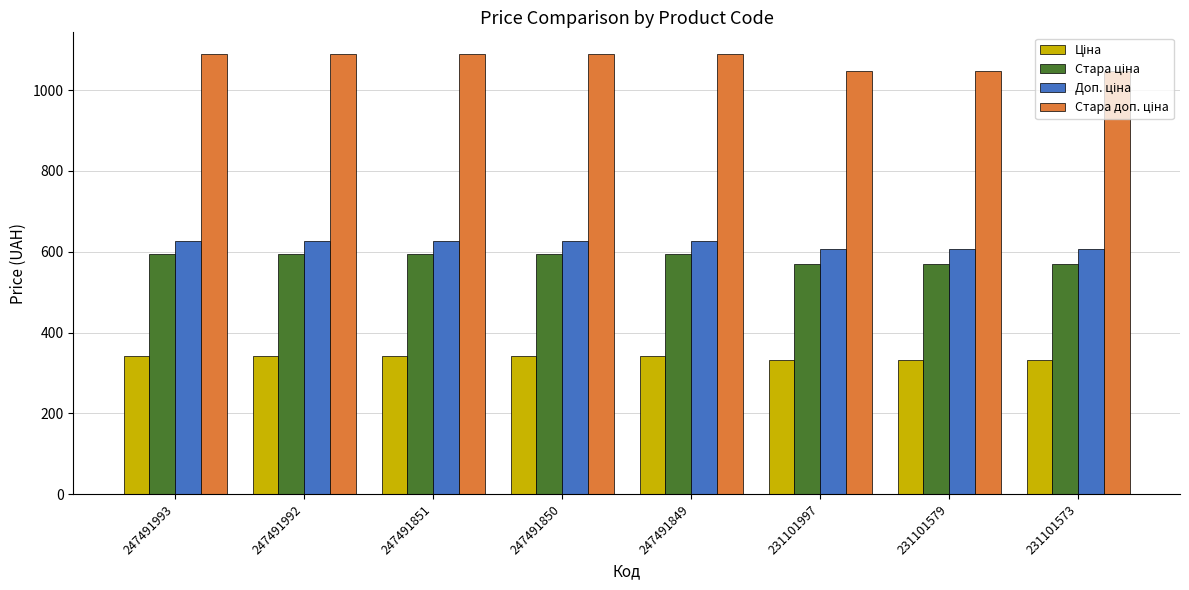

What is the difference between the highest and lowest values at 231101573?

715.4